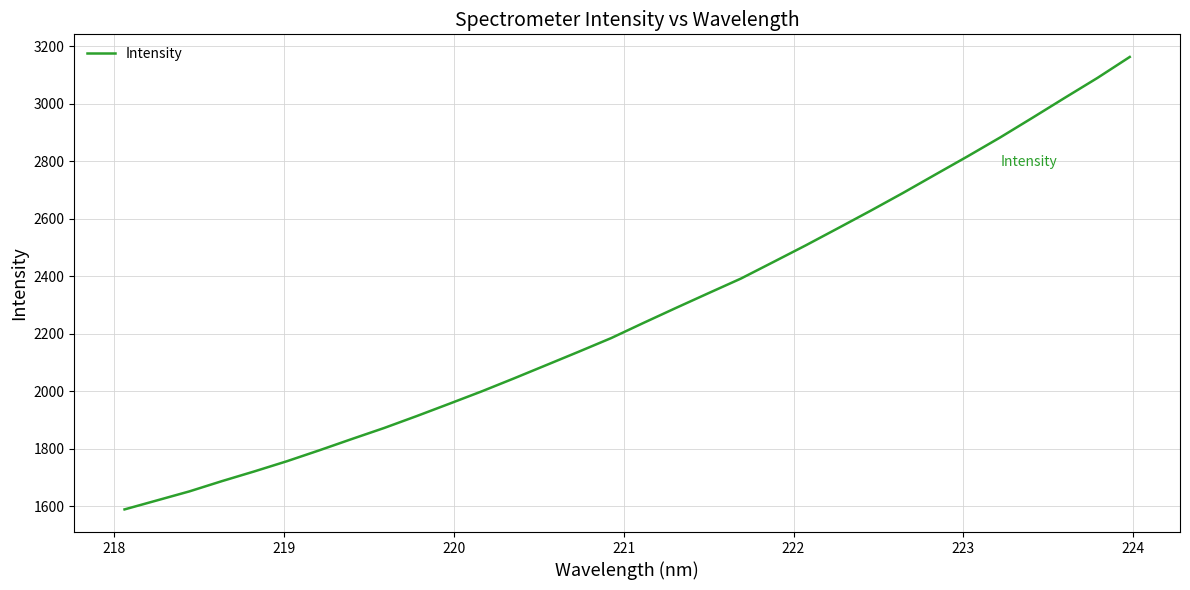

What is the smallest value displayed?

1588.8